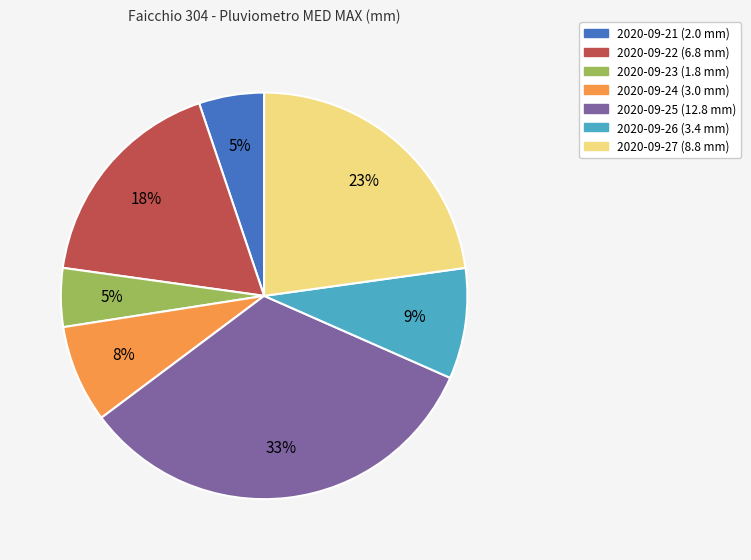

Is there a majority slice in this chart?

No